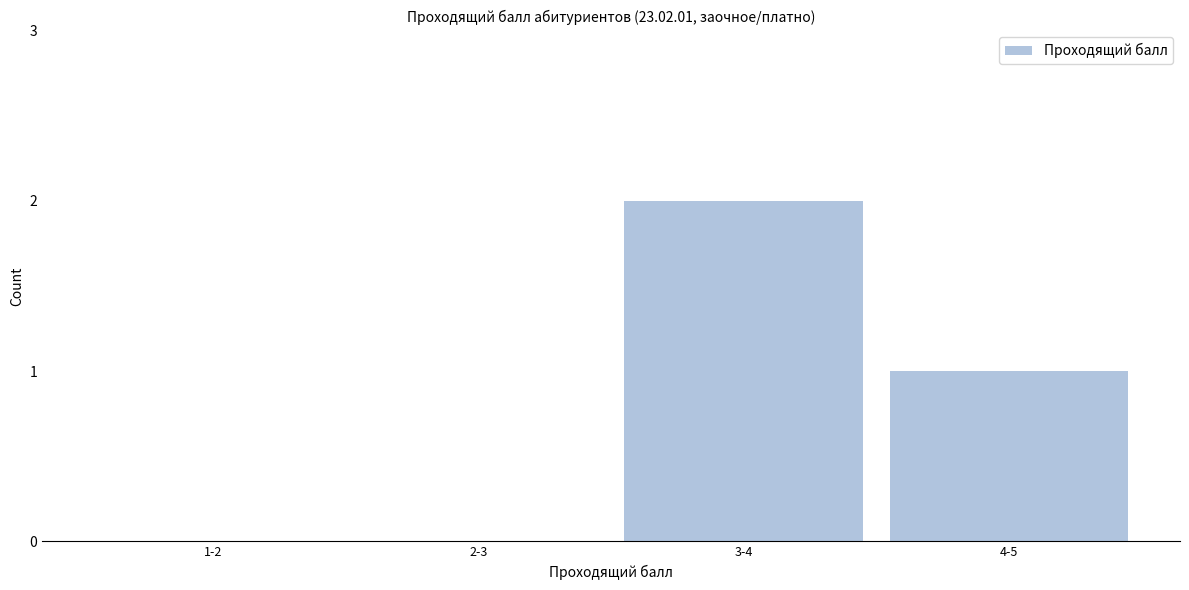

Reading left to right, what are all the values shown in this chart?

1-2=0	2-3=0	3-4=2	4-5=1